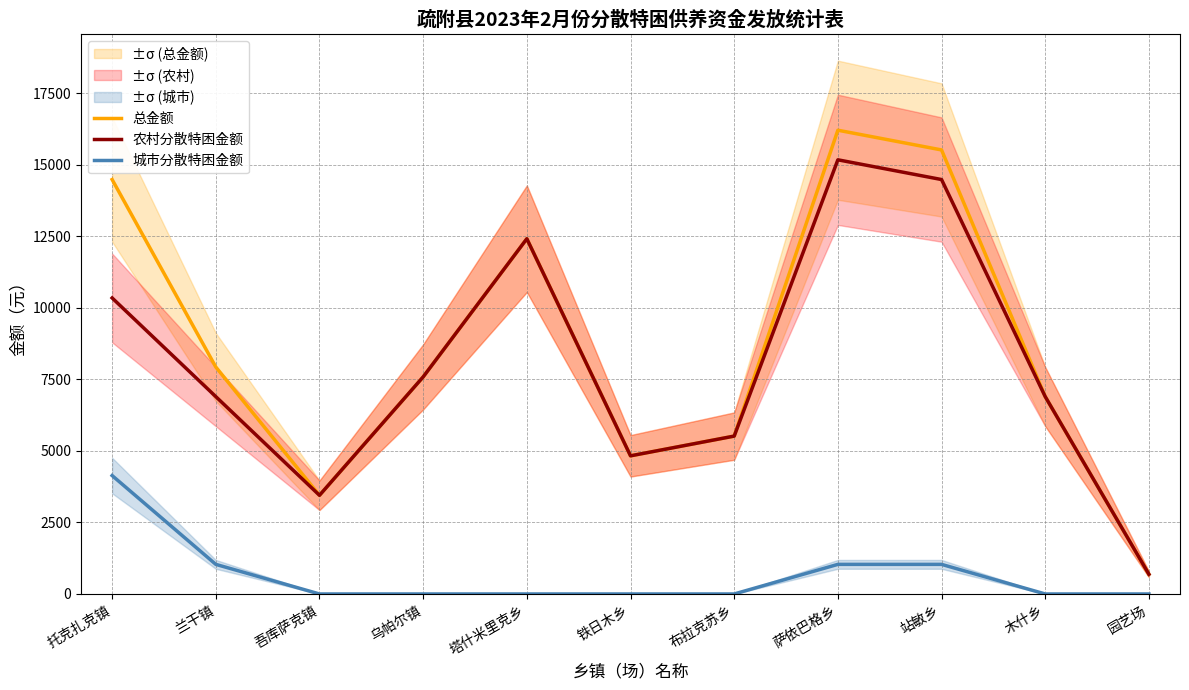

Reading left to right, list all the values displayed in this chart.

总金额: 14490	7935	3450	7590	12420	4830	5520	16215	15525	6900	690
农村分散特困金额: 10350	6900	3450	7590	12420	4830	5520	15180	14490	6900	690
城市分散特困金额: 4140	1035	0	0	0	0	0	1035	1035	0	0